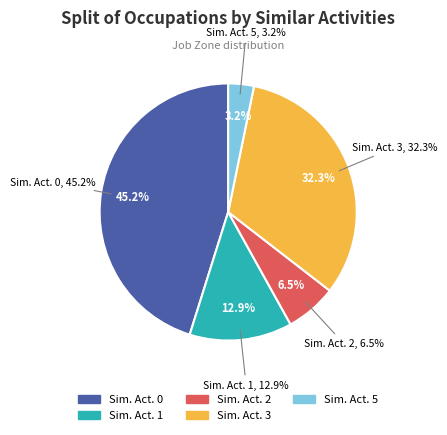

To the nearest percent, what portion does Similar Activities 3 represent?

32%